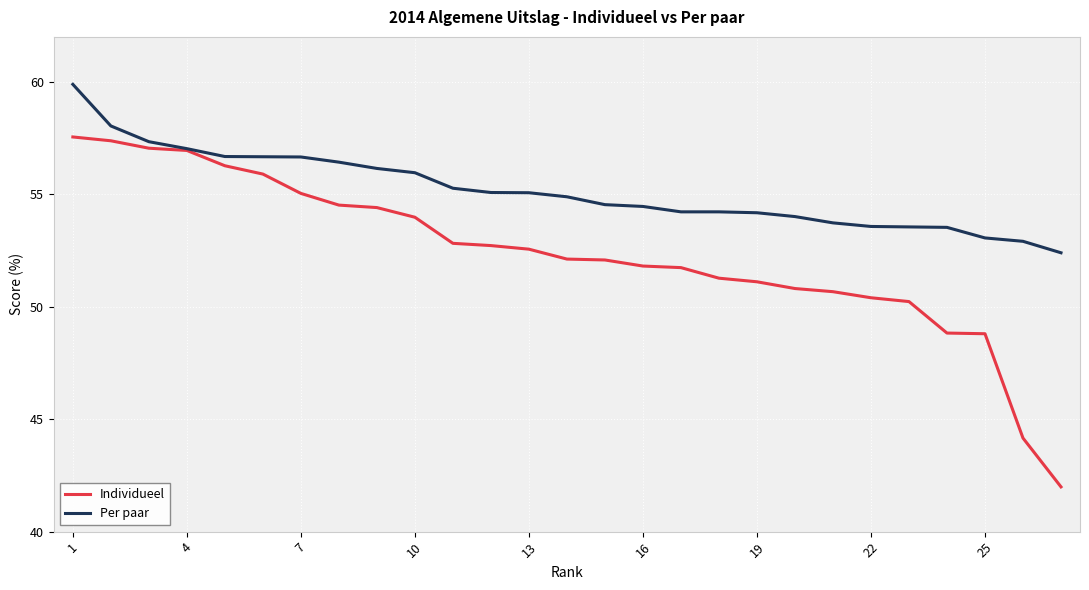

Is this an area chart (filled region under the line)?

No